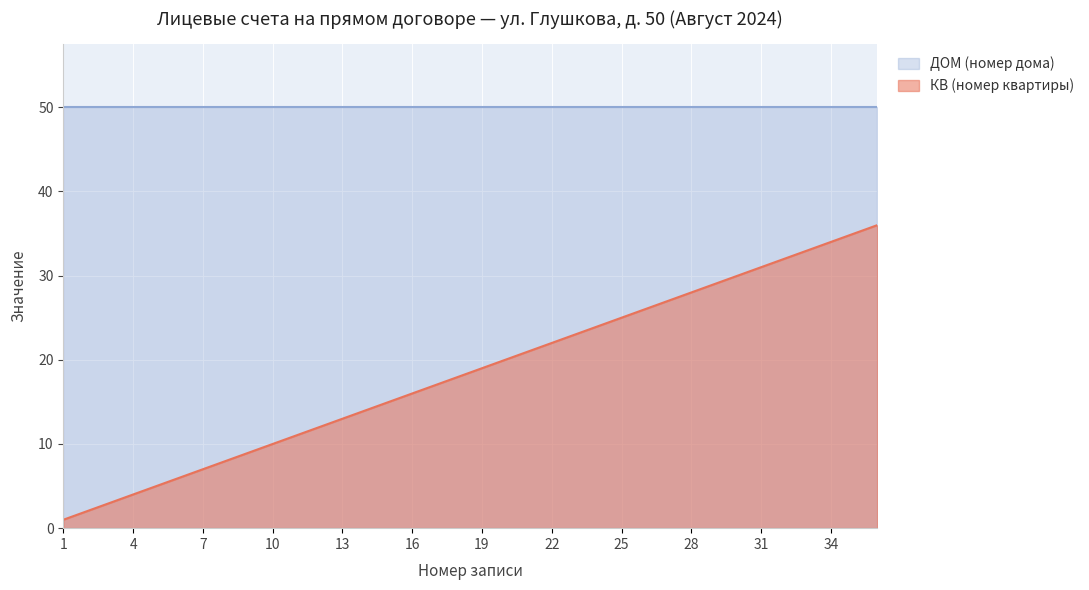

True or false: КВ (номер квартиры) and ДОМ (номер дома) intersect in this chart.

False